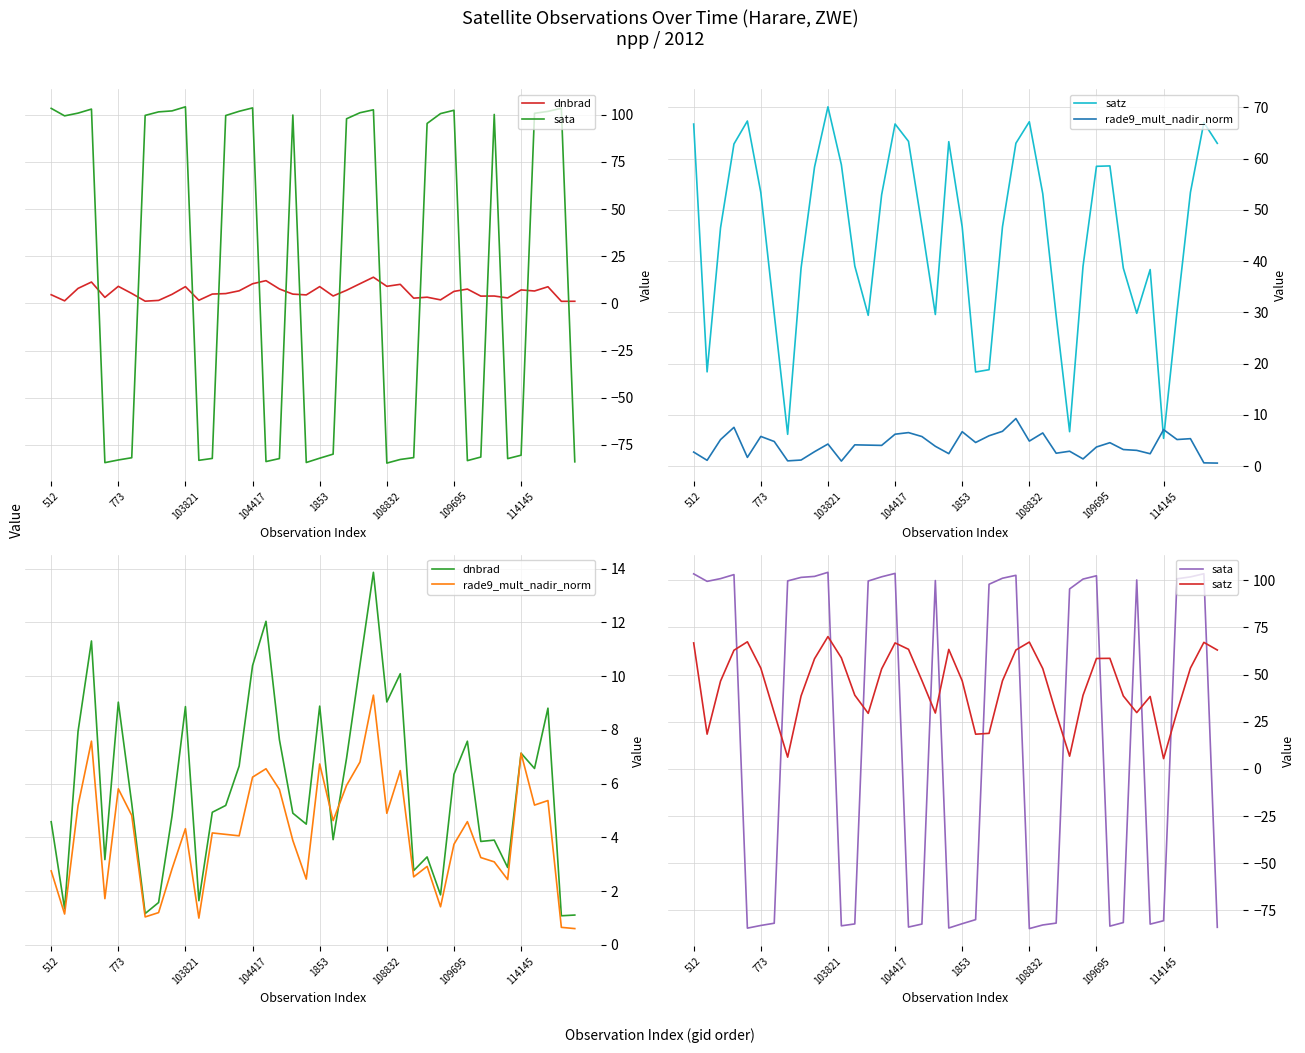

Reading left to right, what are all the values shown in this chart?

dnbrad: 4.6	1.3	7.9	11.3	3.2	9.0	5.3	1.2	1.6	4.8	8.9	1.6	4.9	5.2	6.7	10.4	12.0	7.6	4.9	4.5	8.9	3.9	6.9	10.4	13.9	9.0	10.1	2.8	3.3	1.9	6.3	7.6	3.8	3.9	2.9	7.1	6.6	8.8	1.1	1.1
sata: 103.4	99.4	100.9	103.0	-84.4	-83.0	-81.8	99.7	101.5	102.0	104.2	-83.2	-82.2	99.6	101.8	103.6	-83.9	-82.3	99.8	-84.4	-82.1	-79.9	97.9	101.1	102.6	-84.7	-82.8	-81.8	95.4	100.6	102.4	-83.4	-81.5	100.2	-82.3	-80.5	100.8	101.8	103.4	-84.0
satz: 66.8	18.4	46.5	62.9	67.4	53.4	29.7	6.2	38.7	58.4	70.1	58.8	39.1	29.4	53.0	66.8	63.4	46.8	29.6	63.3	46.7	18.4	18.8	46.7	63.0	67.2	53.2	29.3	6.7	39.0	58.5	58.6	38.7	29.8	38.4	5.4	30.2	53.4	67.1	63.0
rade9_mult_nadir_norm: 2.8	1.1	5.2	7.6	1.7	5.8	4.8	1.0	1.2	2.8	4.3	1.0	4.2	4.1	4.1	6.2	6.6	5.8	3.9	2.4	6.7	4.6	5.9	6.8	9.3	4.9	6.5	2.5	2.9	1.4	3.7	4.6	3.2	3.1	2.4	7.1	5.2	5.4	0.6	0.6